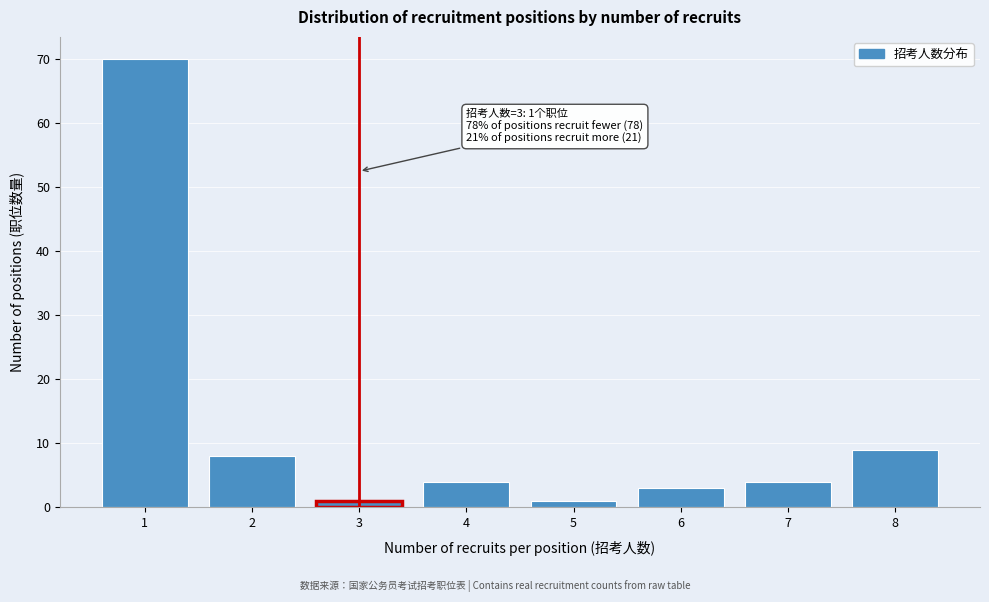

Reading left to right, extract all data points from this chart.

70	8	1	4	1	3	4	9